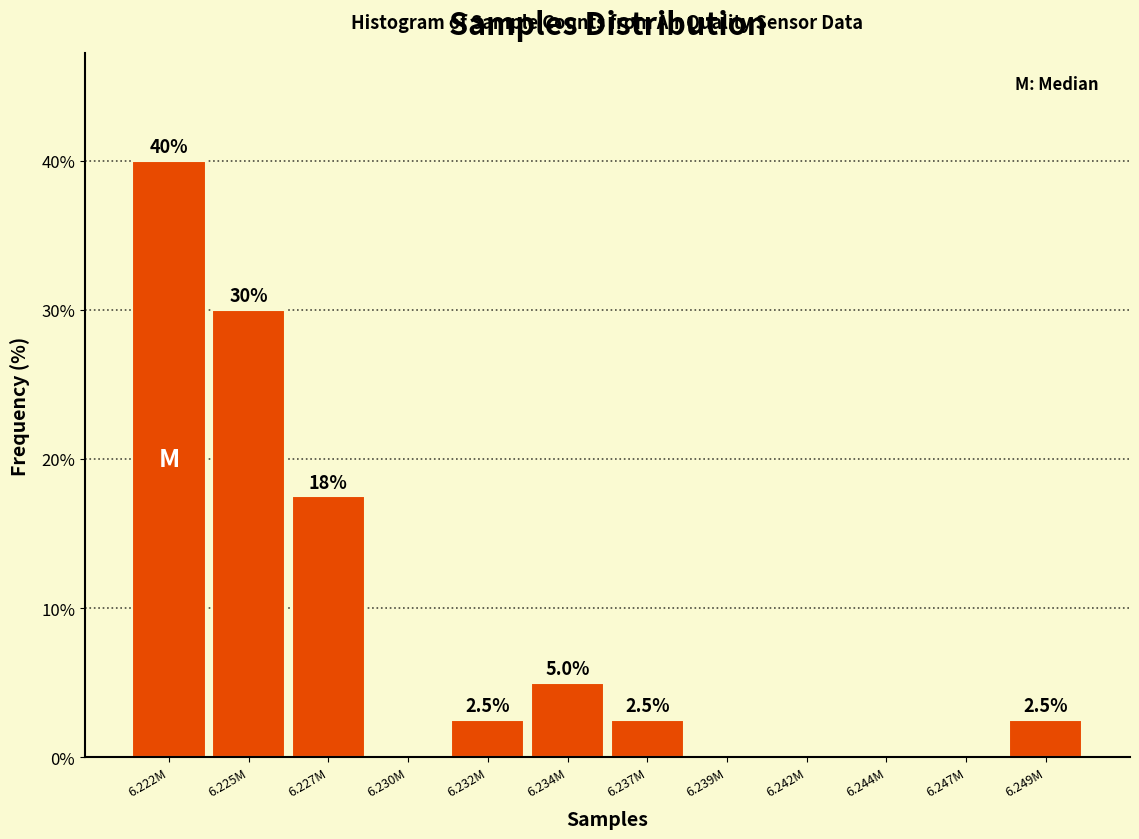

Reading right to left, transcribe all the data shown in this chart.

6.249M=2.5	6.247M=0.0	6.244M=0.0	6.242M=0.0	6.239M=0.0	6.237M=2.5	6.234M=5.0	6.232M=2.5	6.230M=0.0	6.227M=17.5	6.225M=30.0	6.222M=40.0